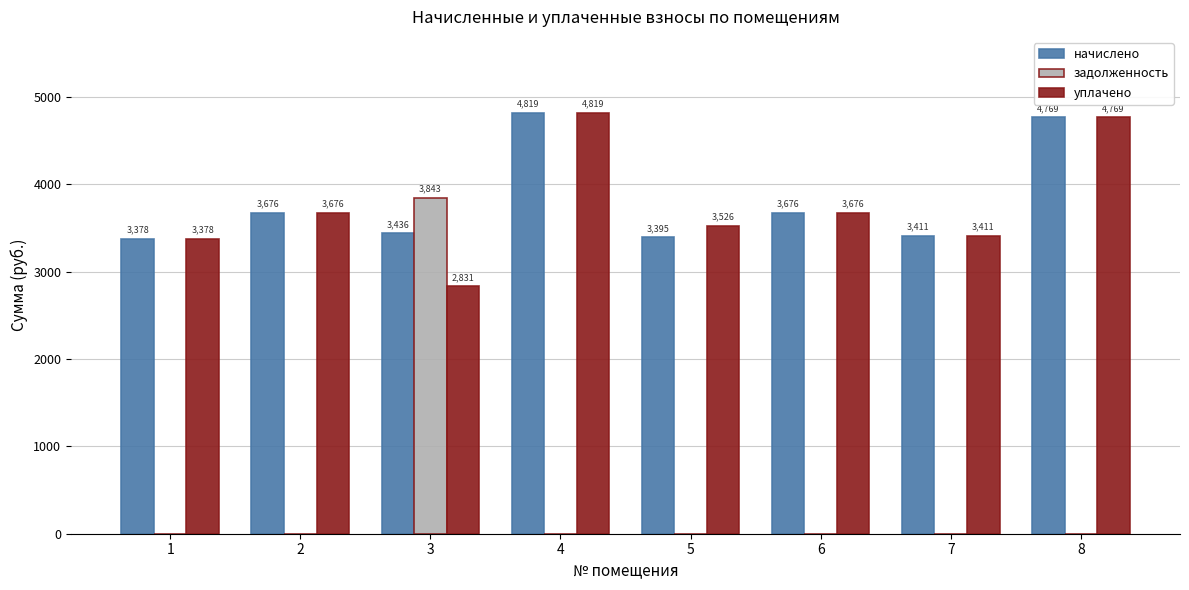

What is the maximum value shown in the chart?

4819.0